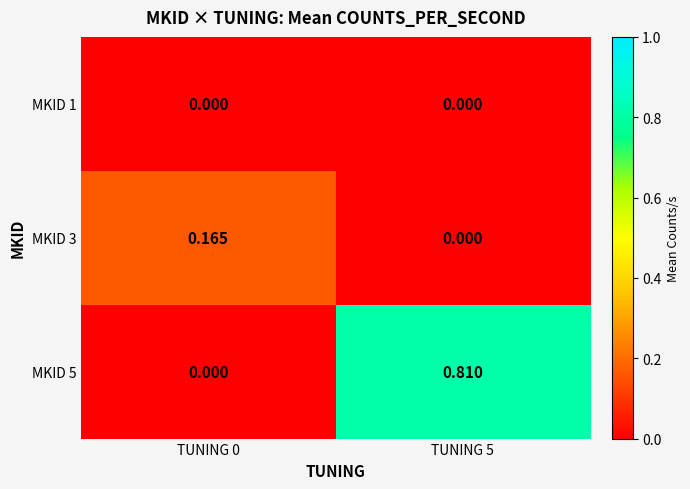

List the series in order of their peak value, lowest first.

MKID 1, MKID 3, MKID 5